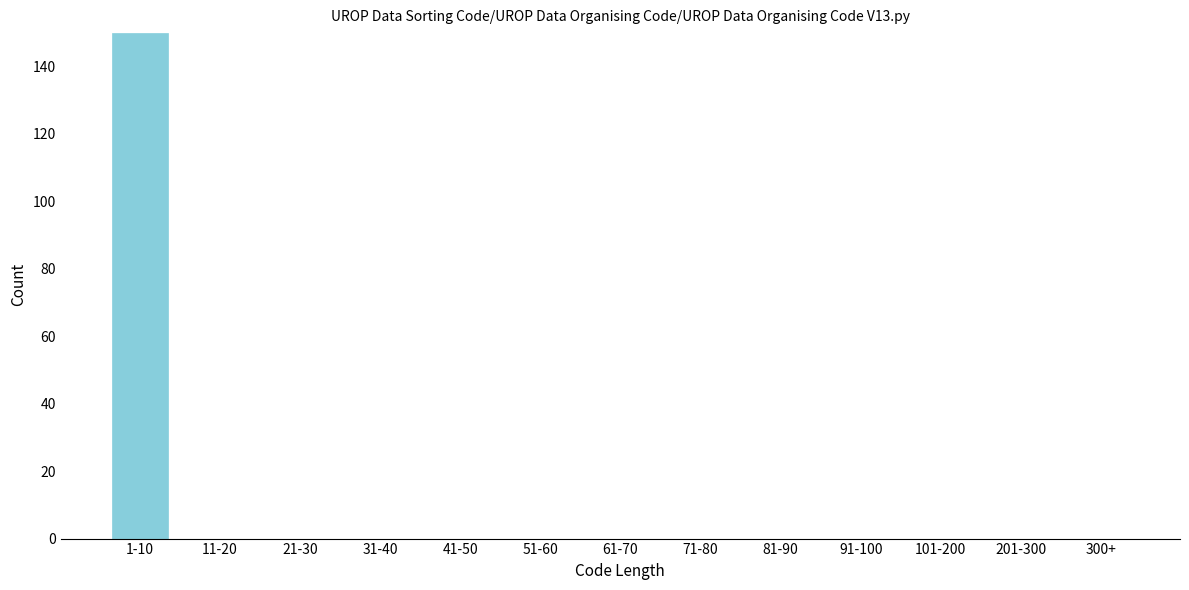

Reading left to right, list all the values displayed in this chart.

1-10=150	11-20=0	21-30=0	31-40=0	41-50=0	51-60=0	61-70=0	71-80=0	81-90=0	91-100=0	101-200=0	201-300=0	300+=0